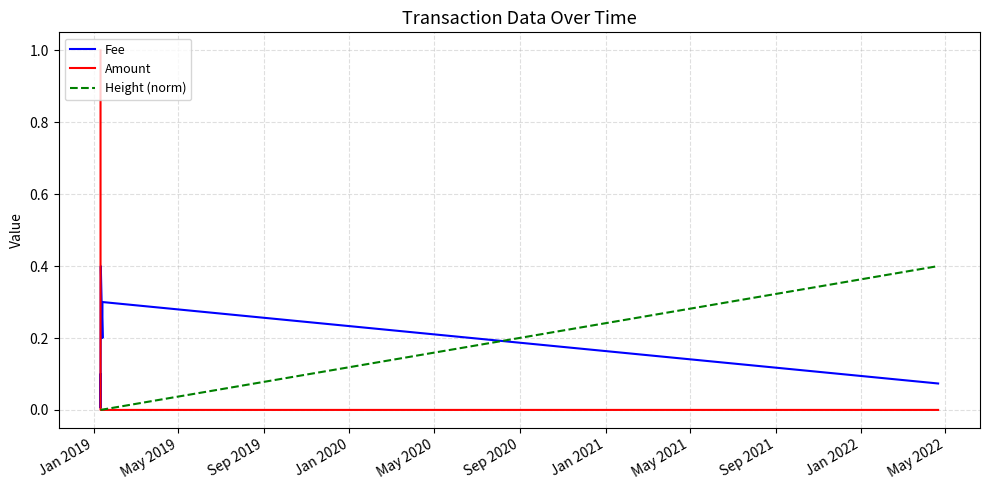

What is the maximum value for Amount?

1.0